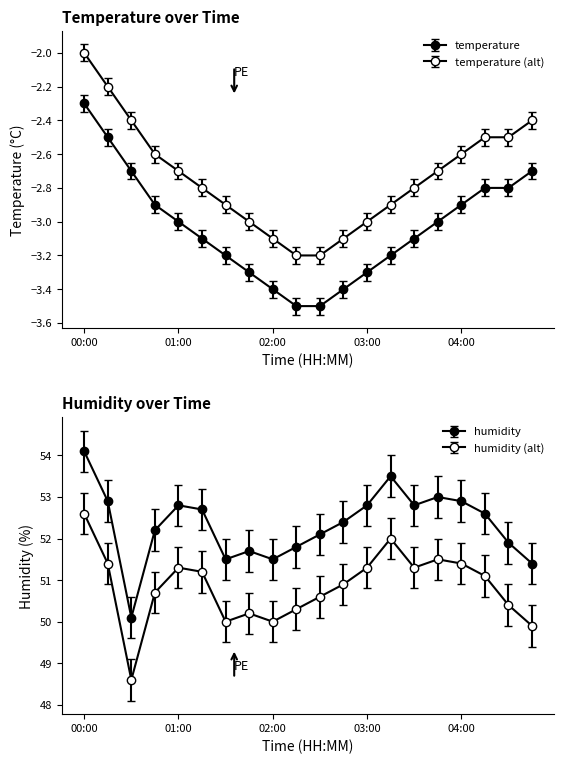

What is the minimum value for humidity?

50.1